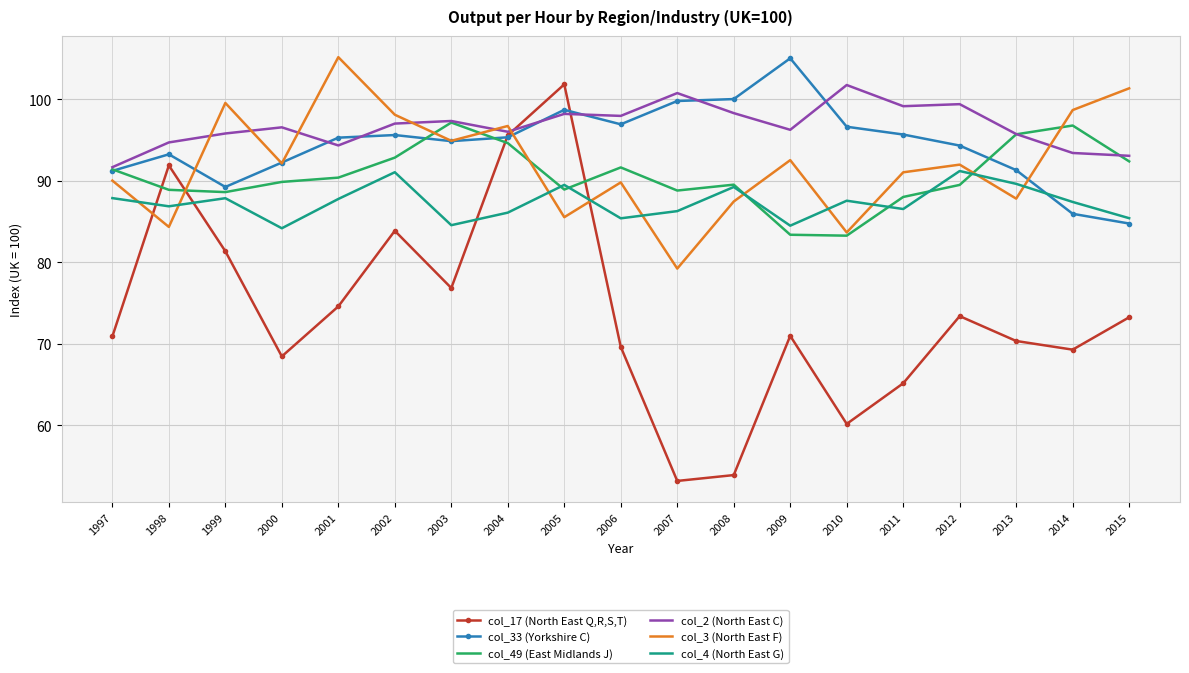

Is it true that col_49 (East Midlands J) equals 94.6 at 2004?

True